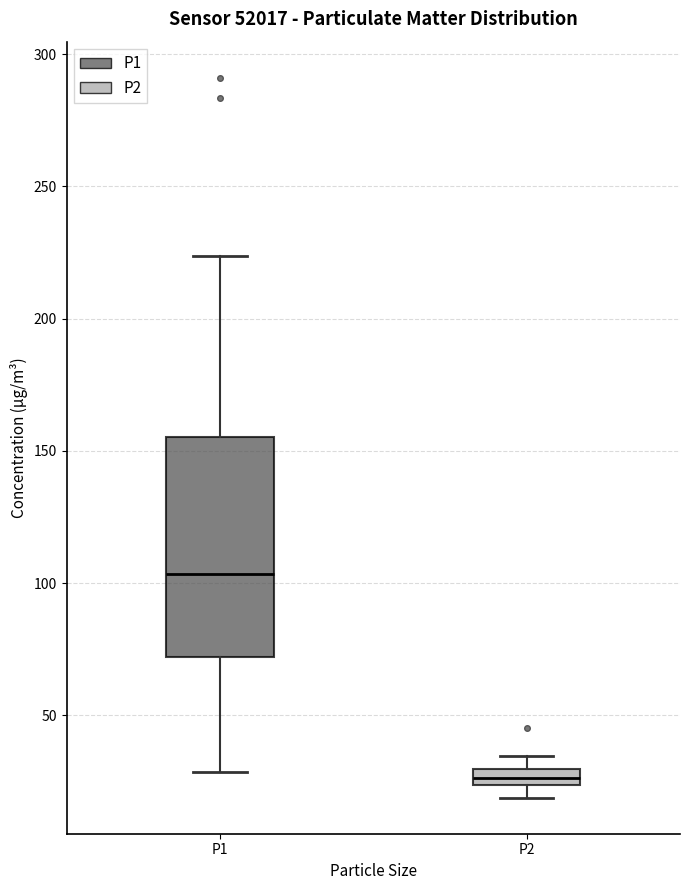

Where is the lower edge of the box for P1 on the y-axis? The values are not printed on the chart, so give them approximately, as read against the axis.

70